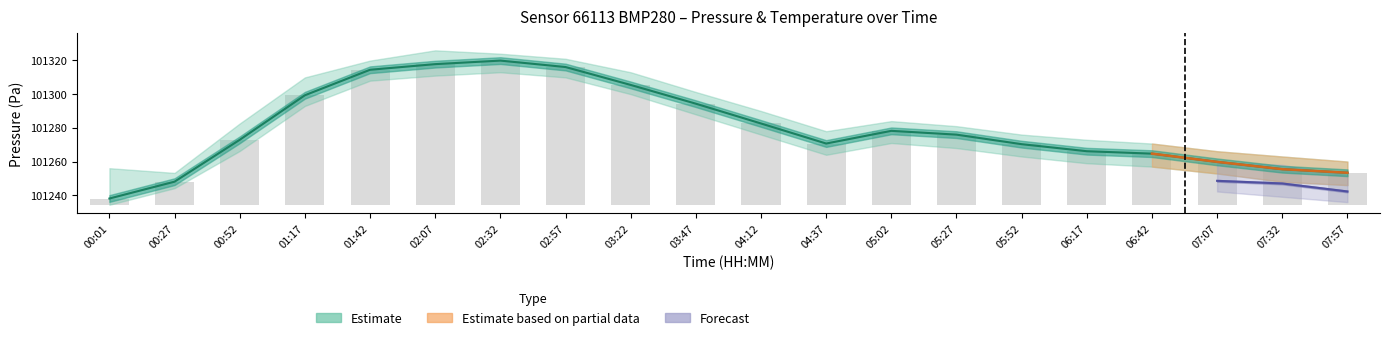

List the labels in order of value, smallest first.

00:01, 00:27, 07:57, 07:32, 07:07, 06:42, 06:17, 05:52, 04:37, 00:52, 05:27, 05:02, 04:12, 03:47, 01:17, 03:22, 01:42, 02:57, 02:07, 02:32